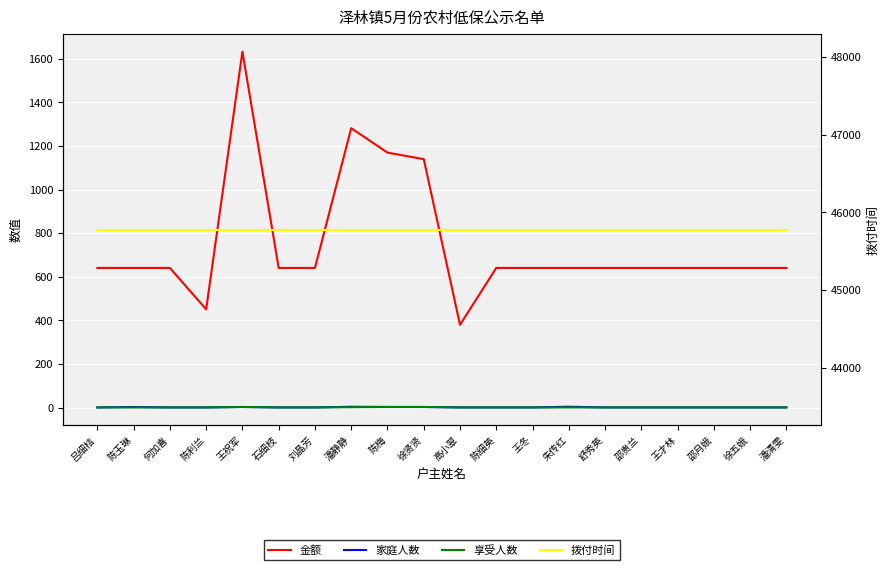

Which series has the widest spread of values?

金额